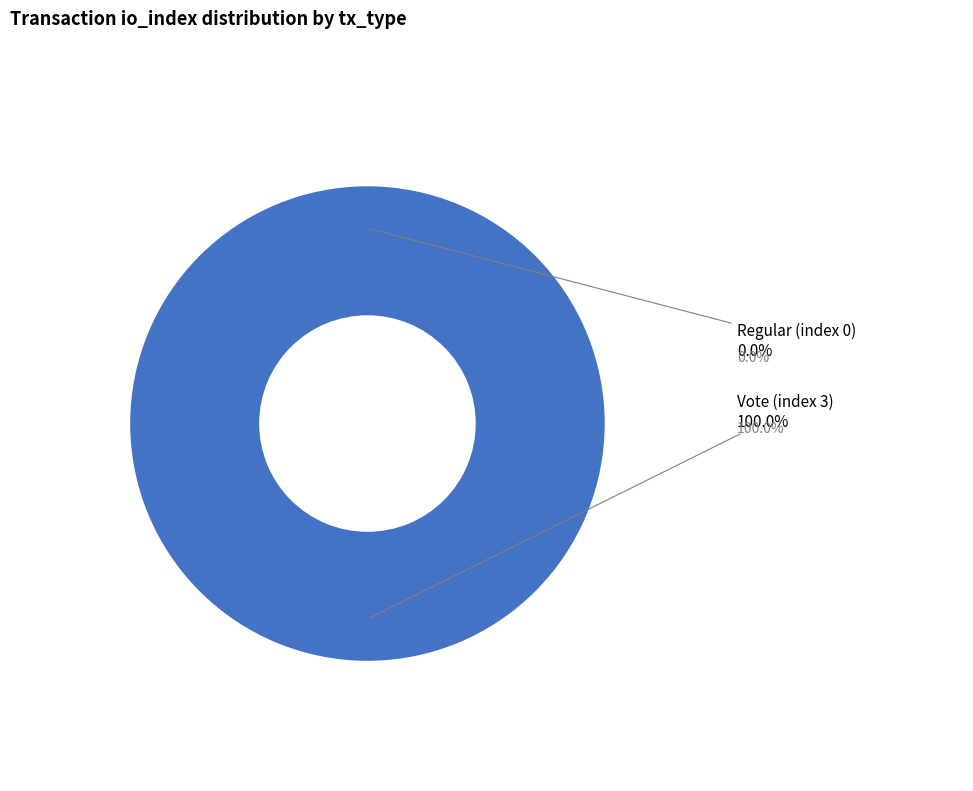

True or false: Vote (index 3) accounts for 99% of the total.

False